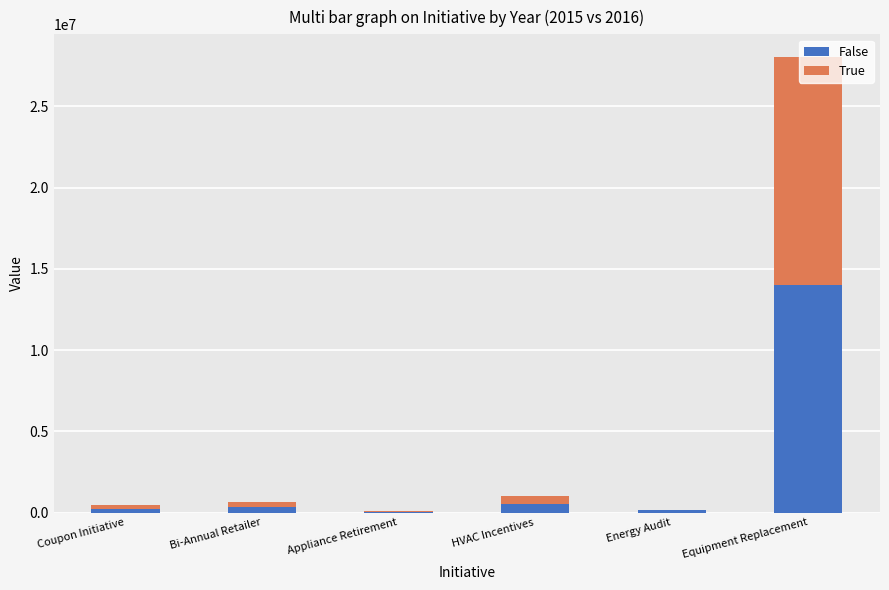

What is the sum of all False values?

15276349